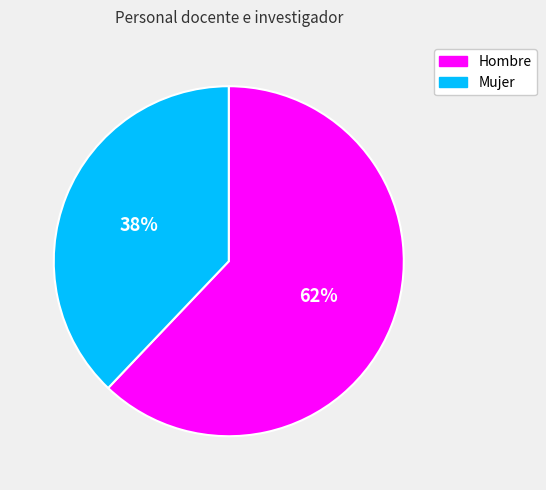

Rank the categories by value from lowest to highest.

Mujer, Hombre